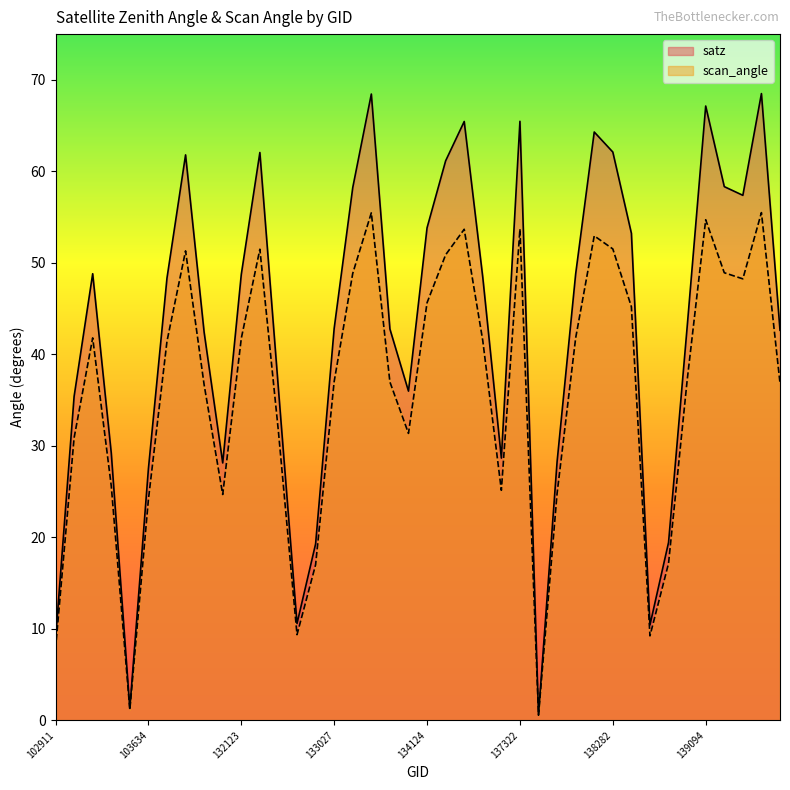

List the series in order of their peak value, lowest first.

scan_angle, satz